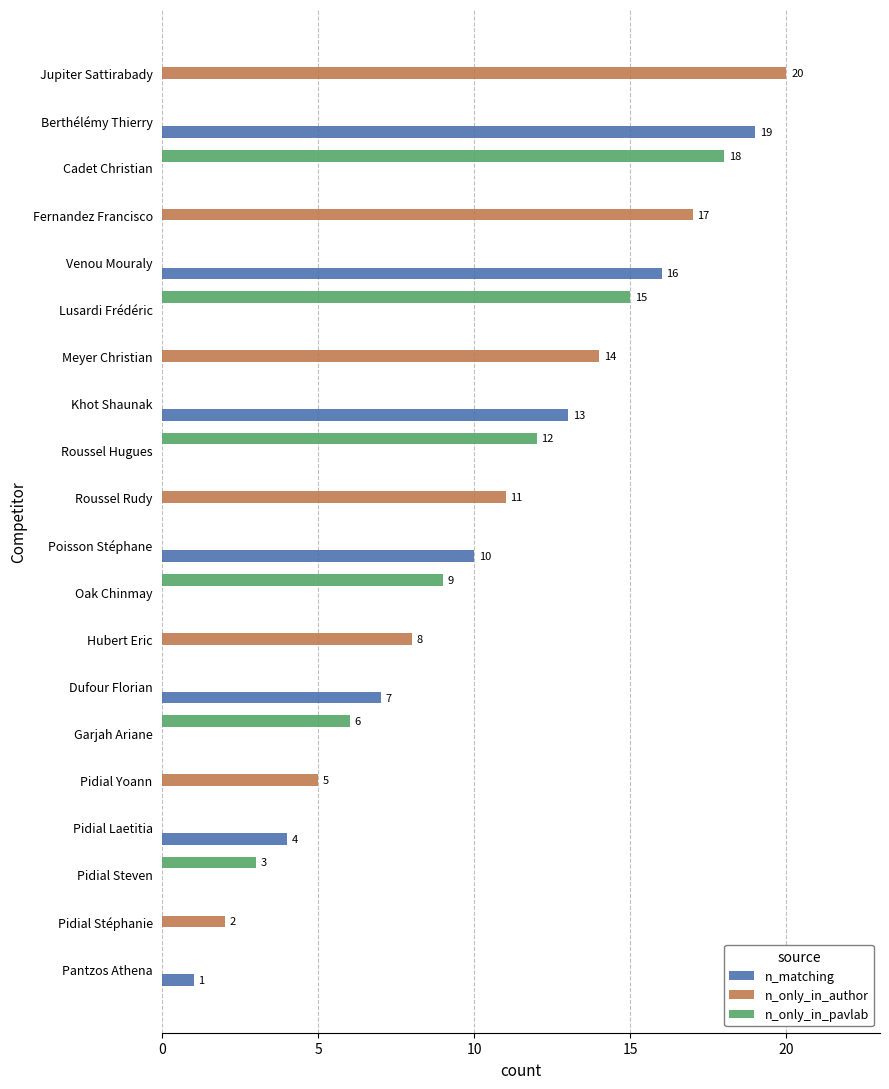

Is it true that n_only_in_pavlab equals 15 at Lusardi Frédéric?

True